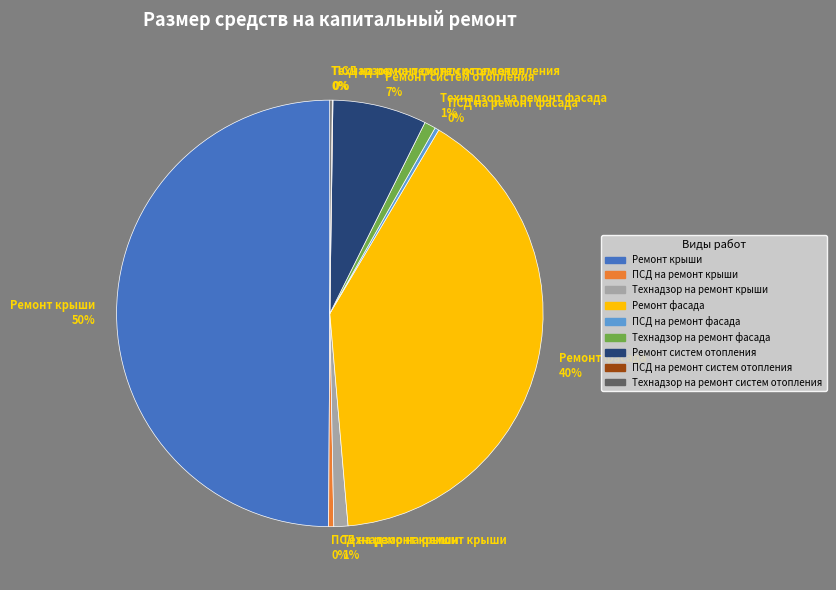

What percentage is the Ремонт систем отопления slice, to the nearest percent?

7%